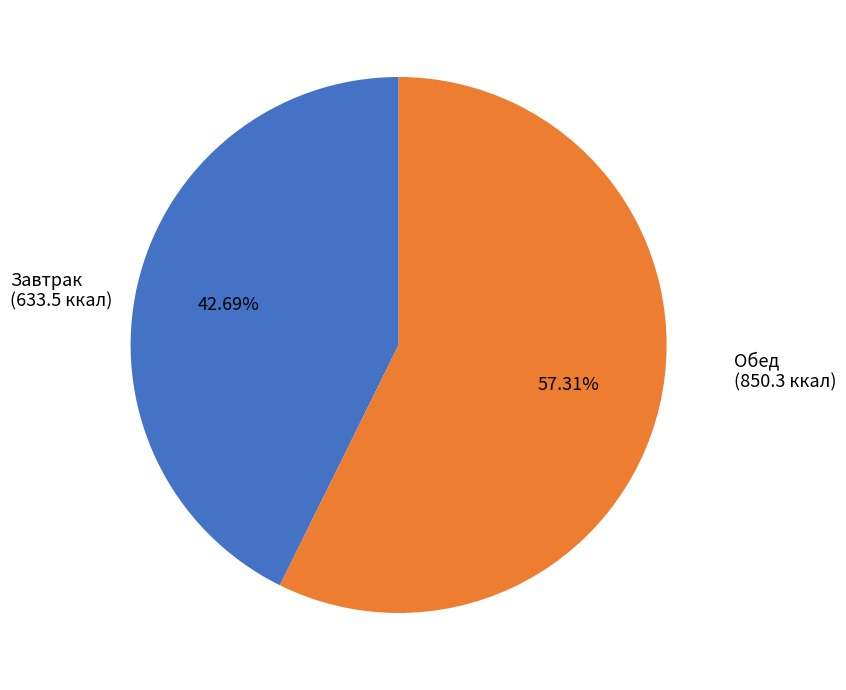

Is there any slice that represents more than half of the pie?

Yes